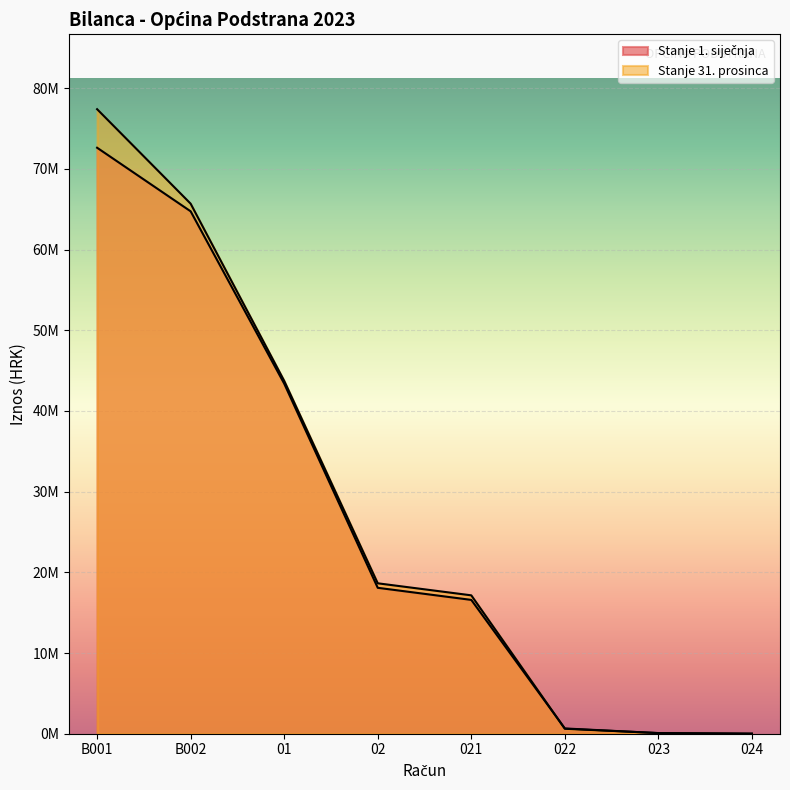

At which category does the chart reach its peak across all series?

B001